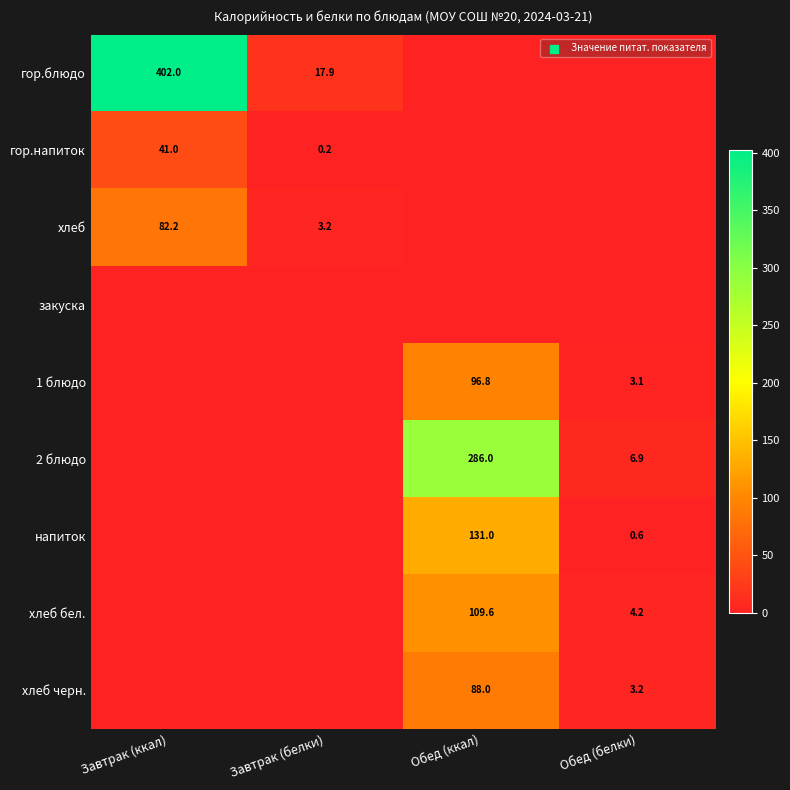

True or false: гор.блюдо has a value of 17.9 at Завтрак (белки).

True